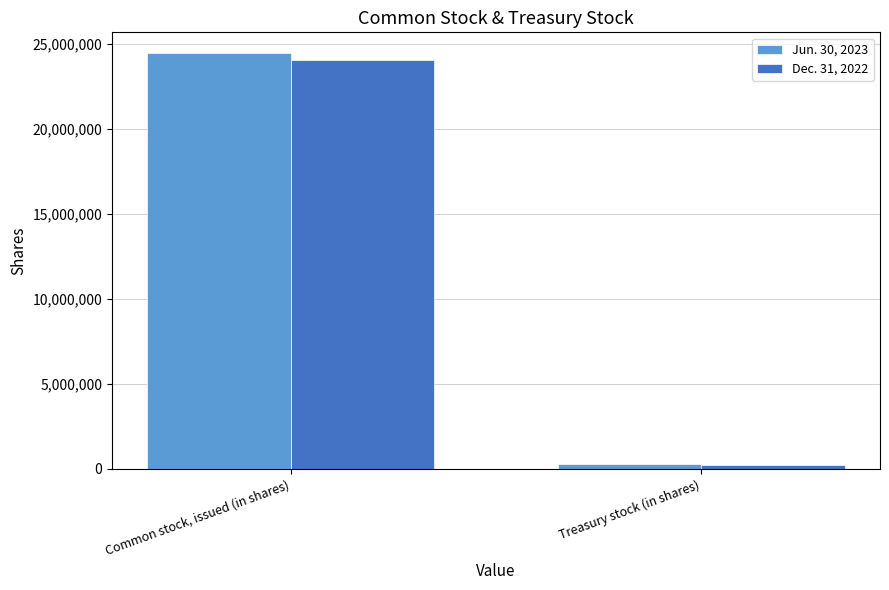

What is the spread (max minus min) of values at Common stock, issued (in shares)?

382113